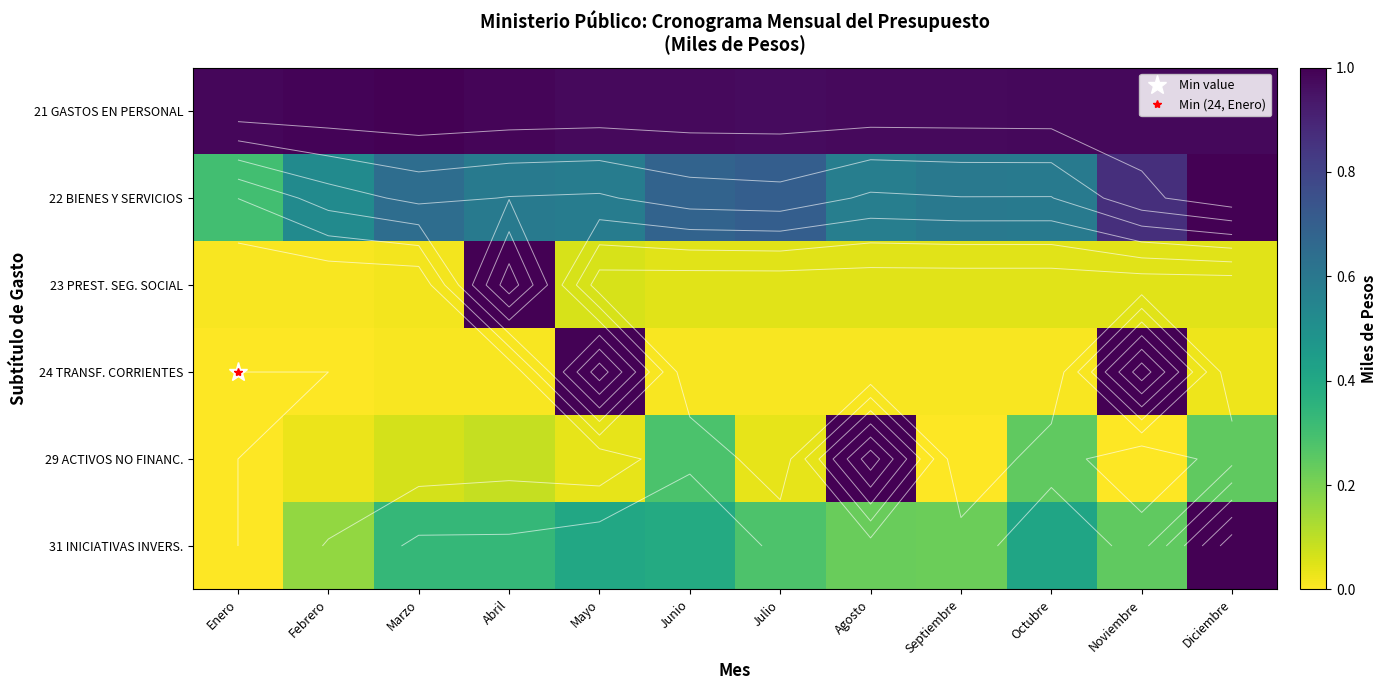

Is the value of 22 BIENES Y SERVICIOS at Agosto greater than the value of 23 PREST. SEG. SOCIAL at Abril?

No